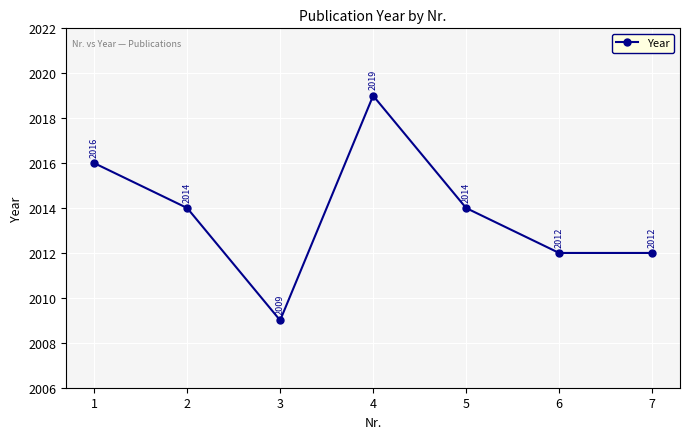

Reading left to right, extract all data points from this chart.

2016	2014	2009	2019	2014	2012	2012